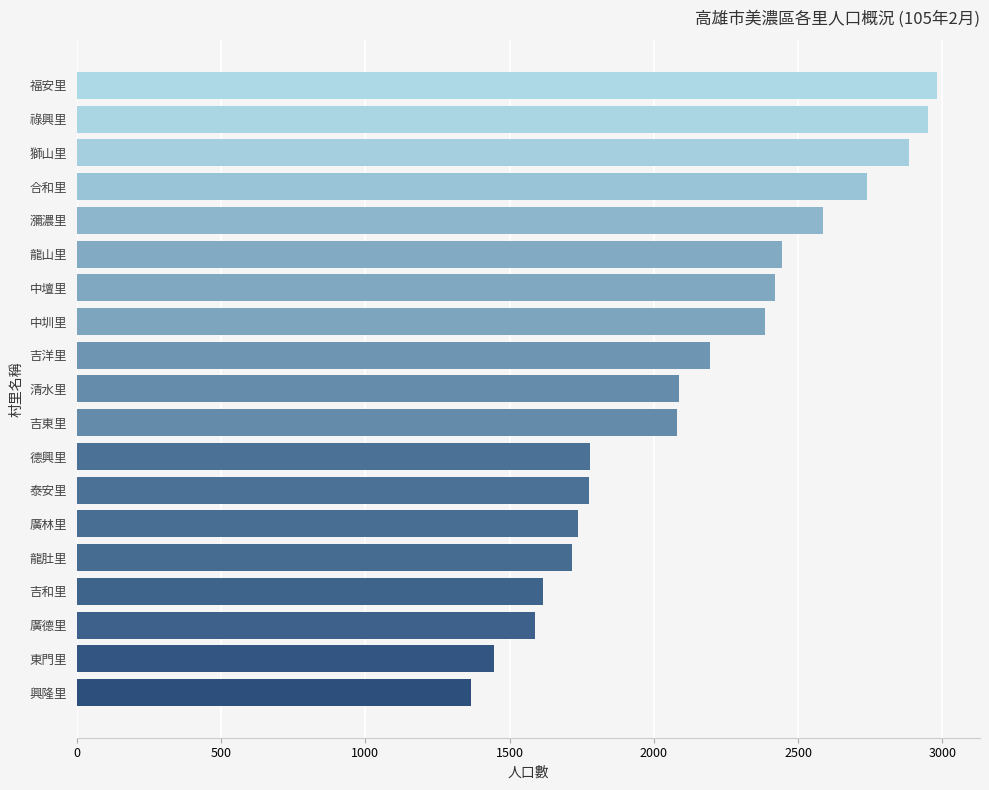

Which category has the highest value across all series?

福安里